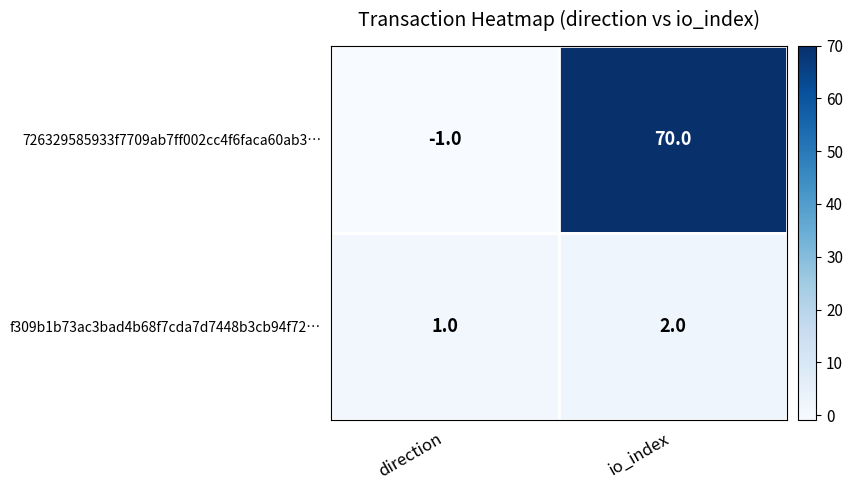

At which category is the sum across all series the highest?

io_index